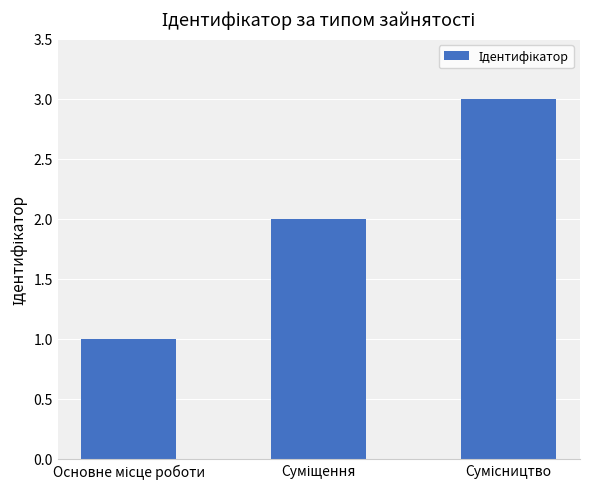

How many series are shown in this chart?

1